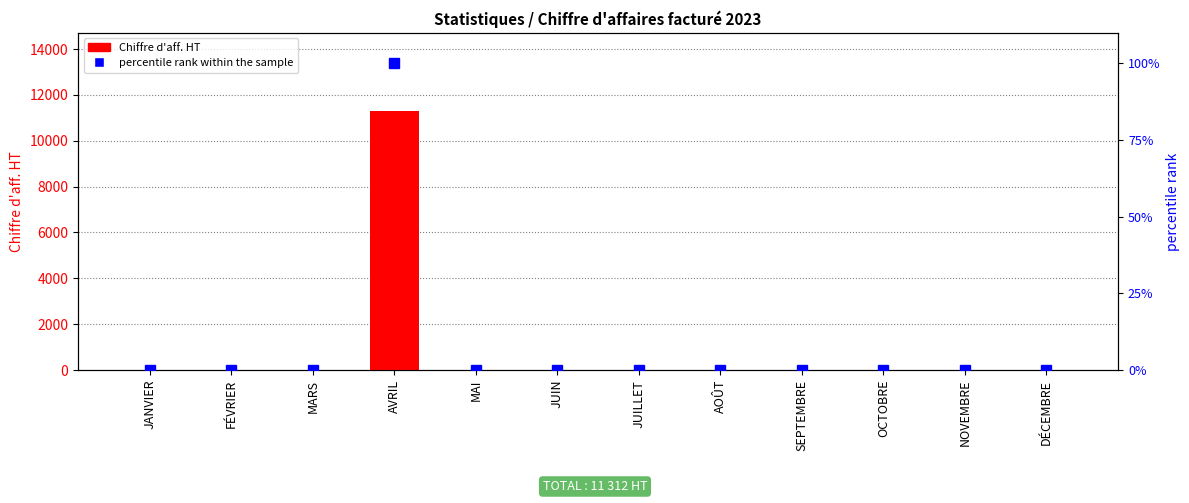

At which category is the sum across all series the highest?

AVRIL